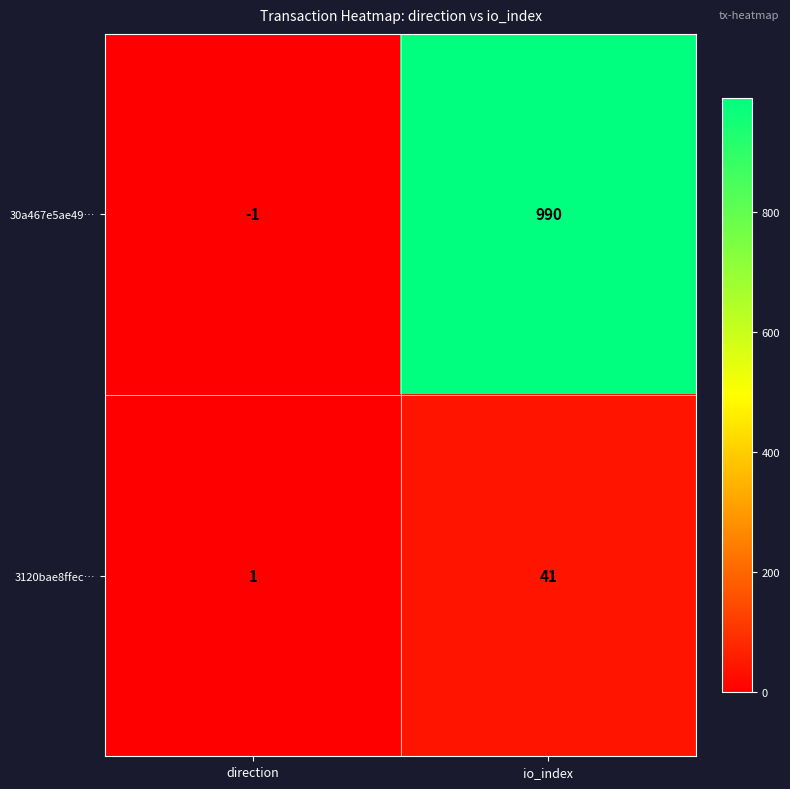

What is the difference between the highest and lowest values at direction?

2